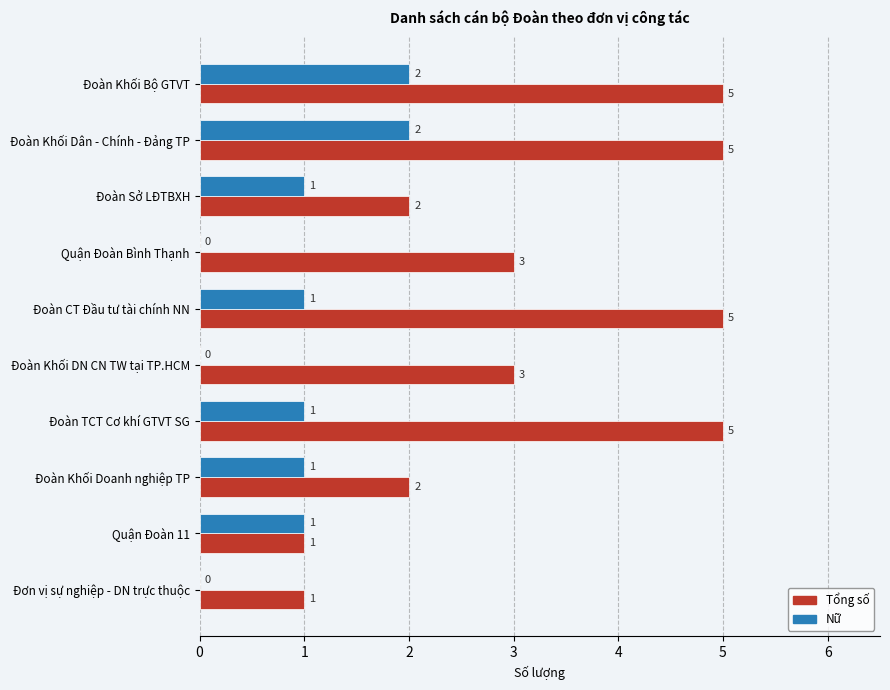

What is the average value of the Tổng số series?

3